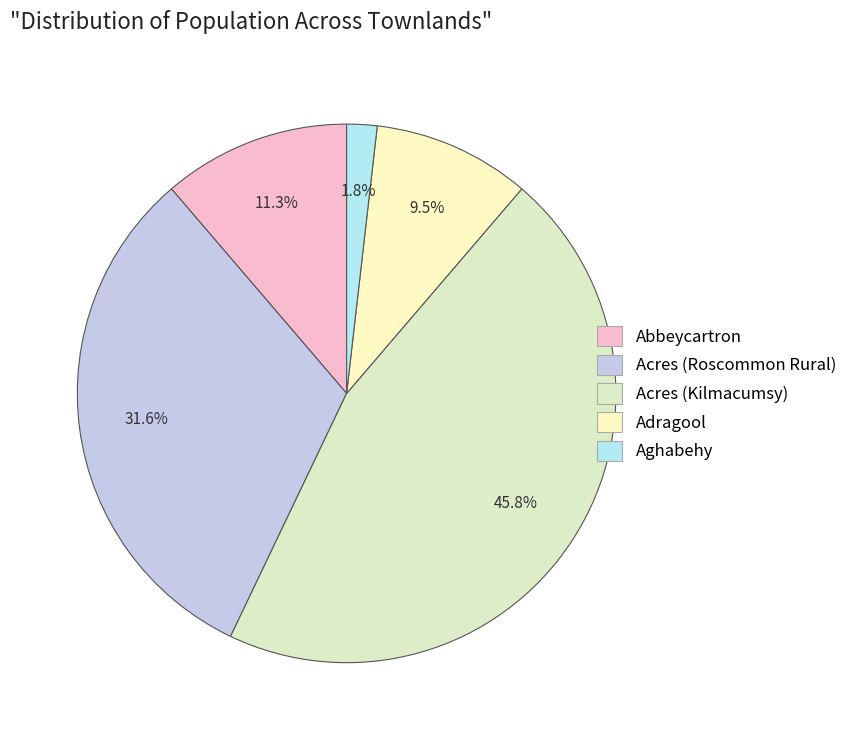

What percentage is the Acres (Kilmacumsy) slice, to the nearest percent?

46%